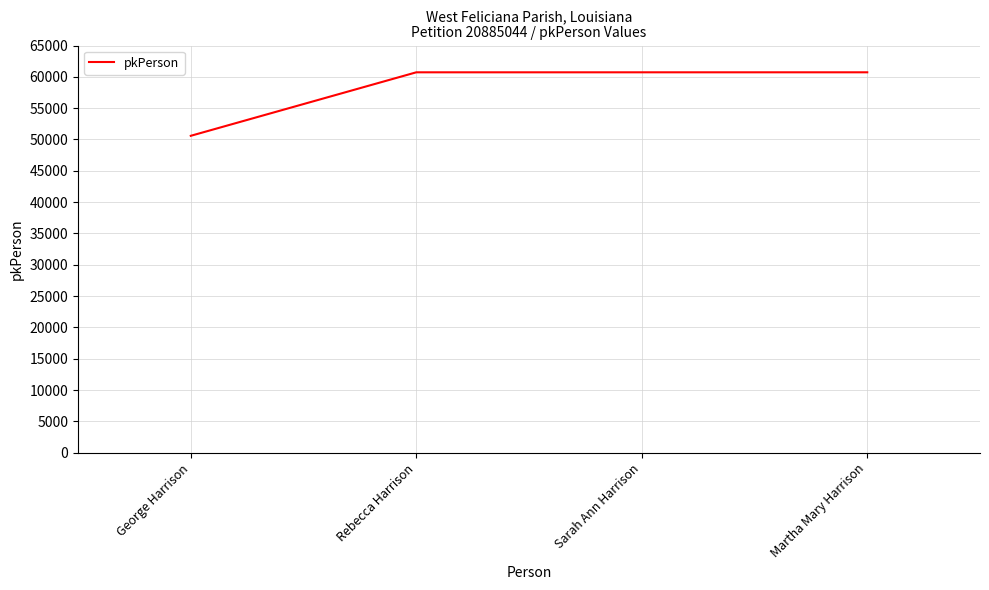

How many lines are shown in the chart?

1